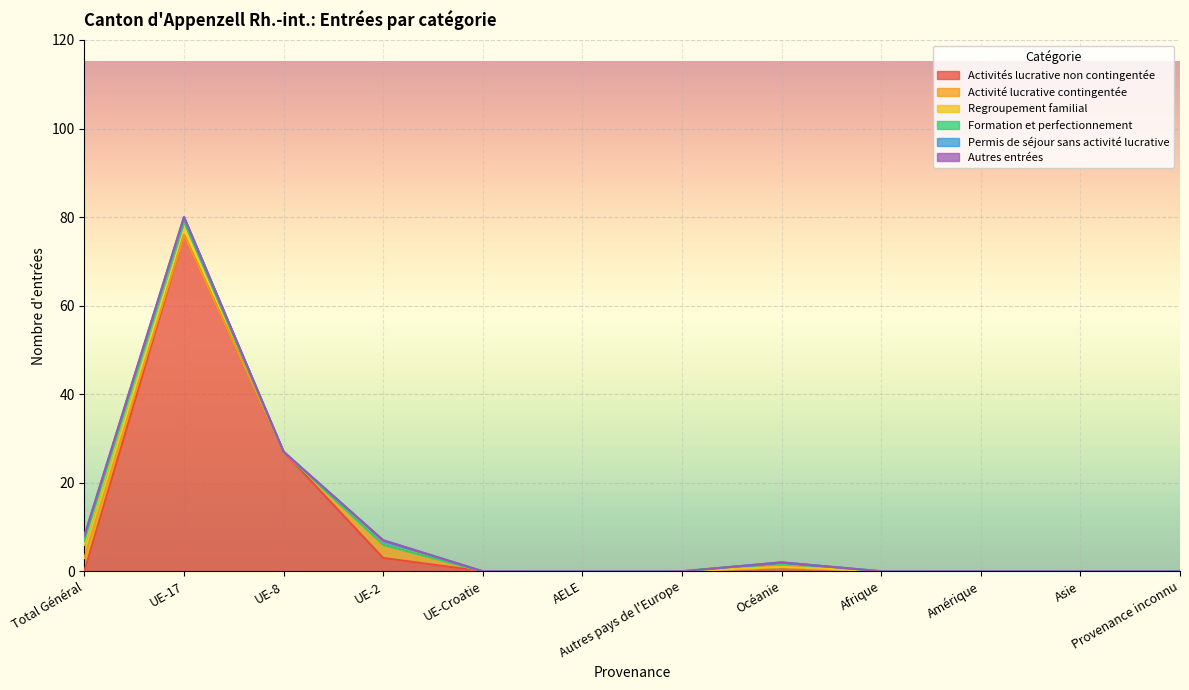

How many Permis de séjour sans activité lucrative values are between 0 and 1?

12